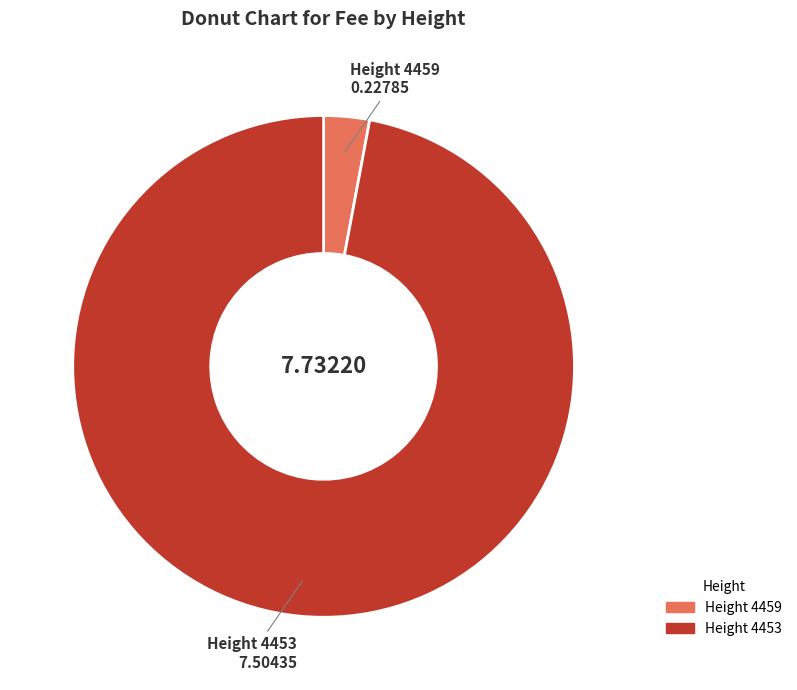

Is there any slice that represents more than half of the pie?

Yes